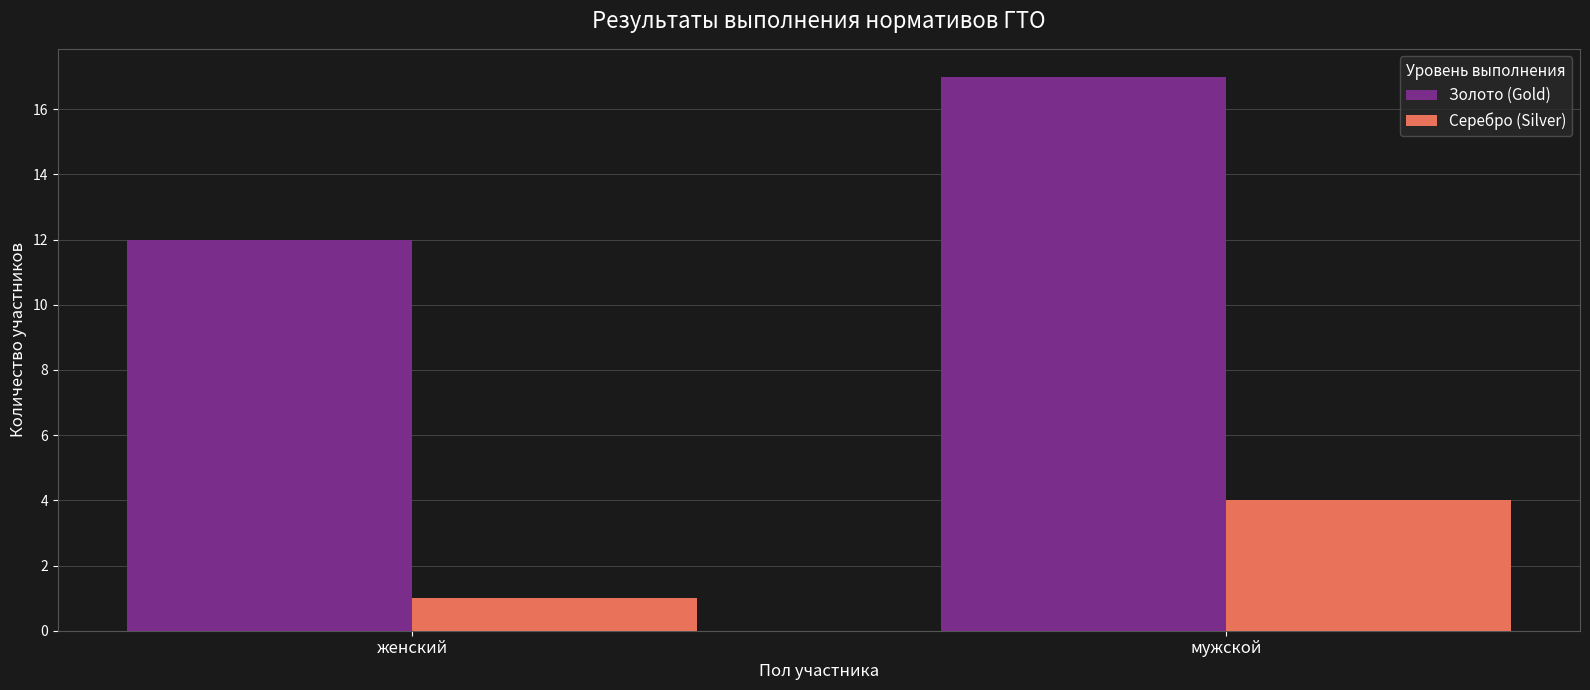

At how many categories does at least one series exceed 8?

2